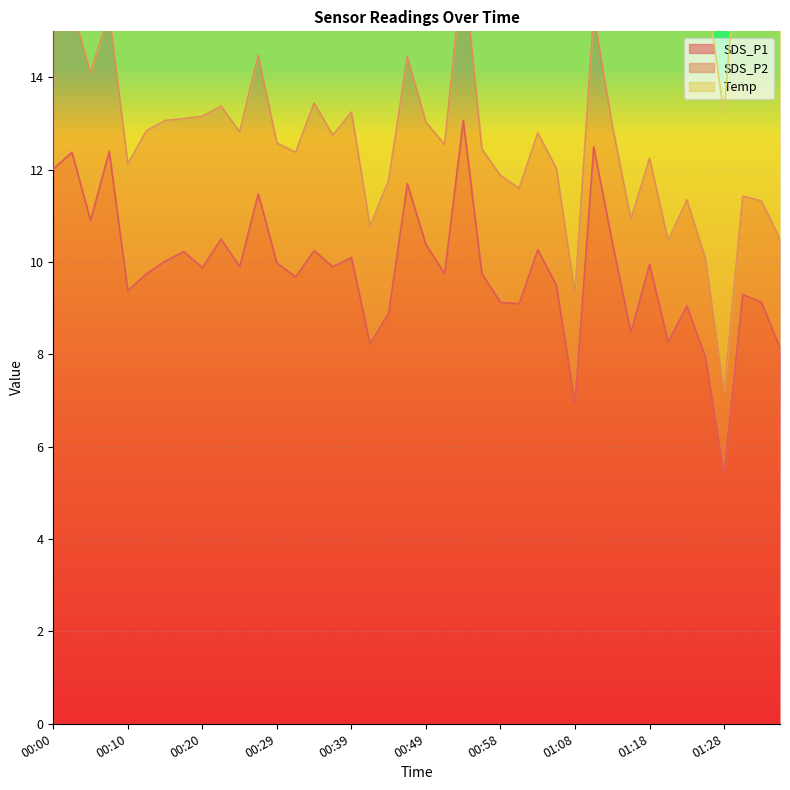

What is the label of the 11th point from the left?

00:24